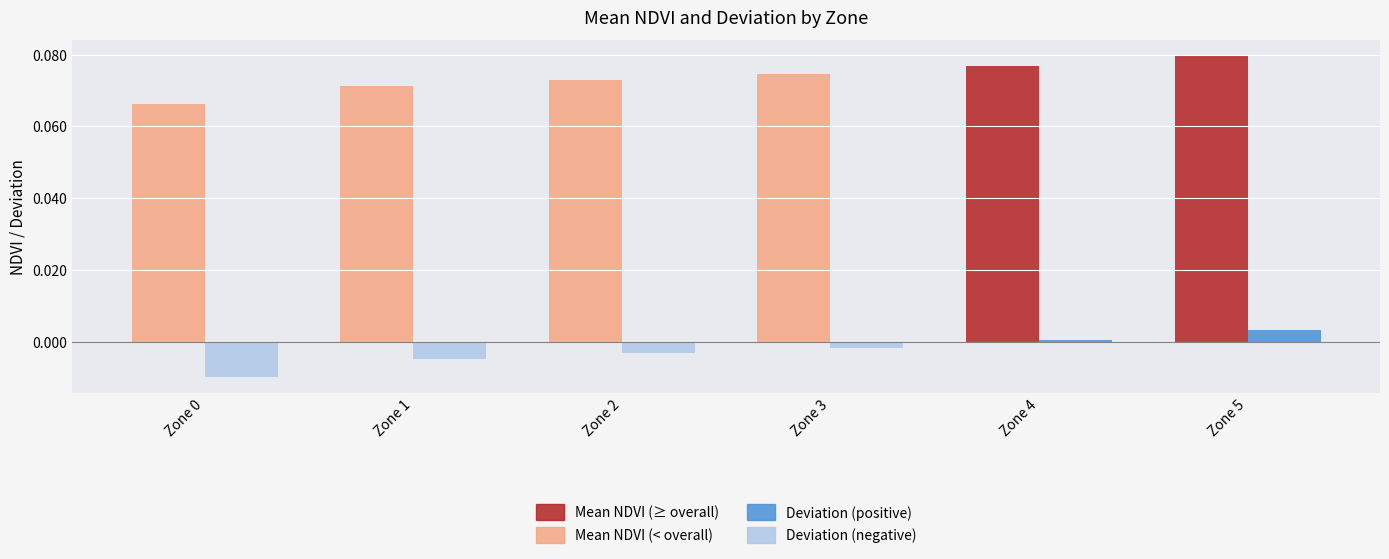

What is the total value across all series at Zone 0?

0.1